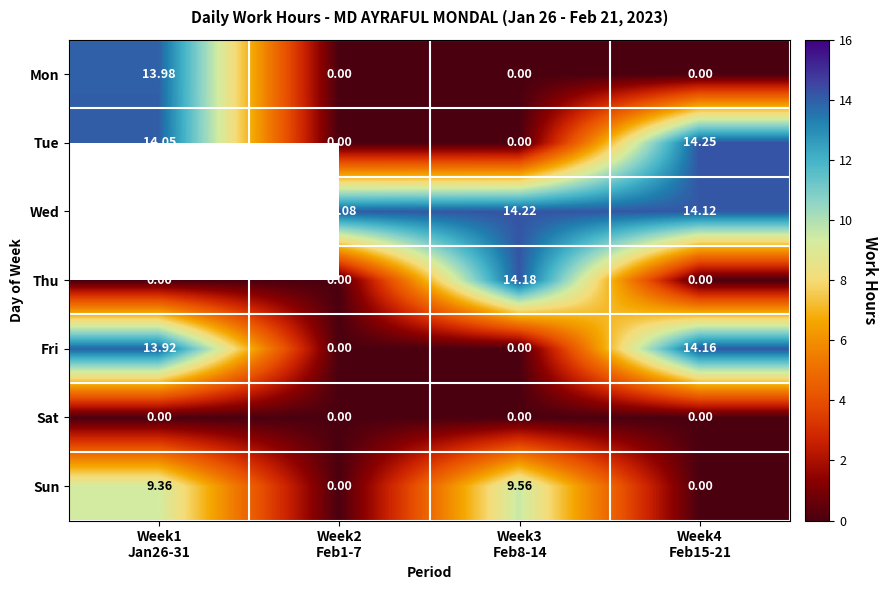

At how many categories does at least one series exceed 13?

4